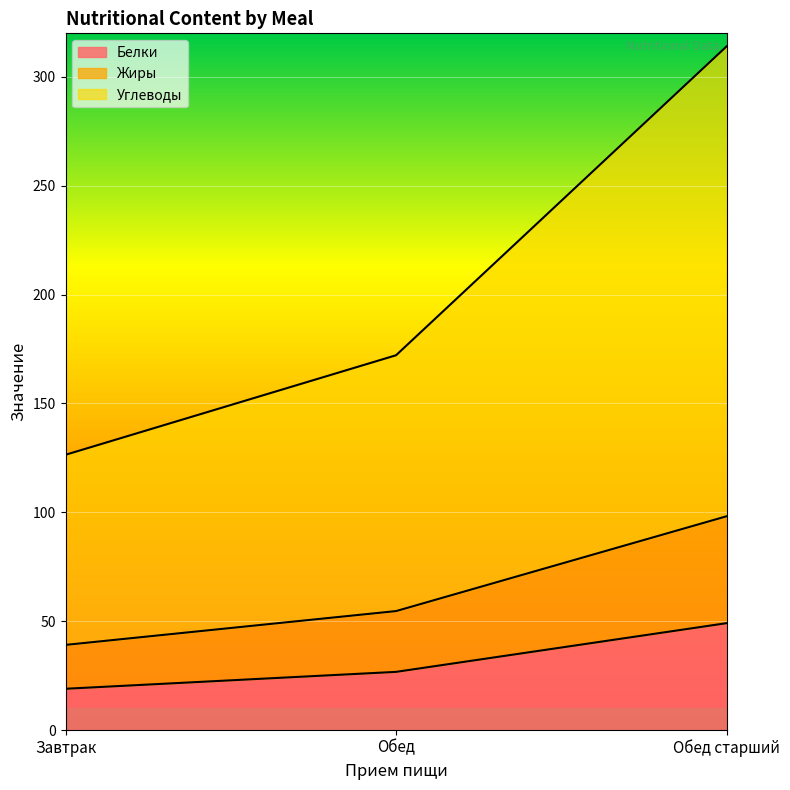

Which label corresponds to the smallest value in the chart?

Завтрак